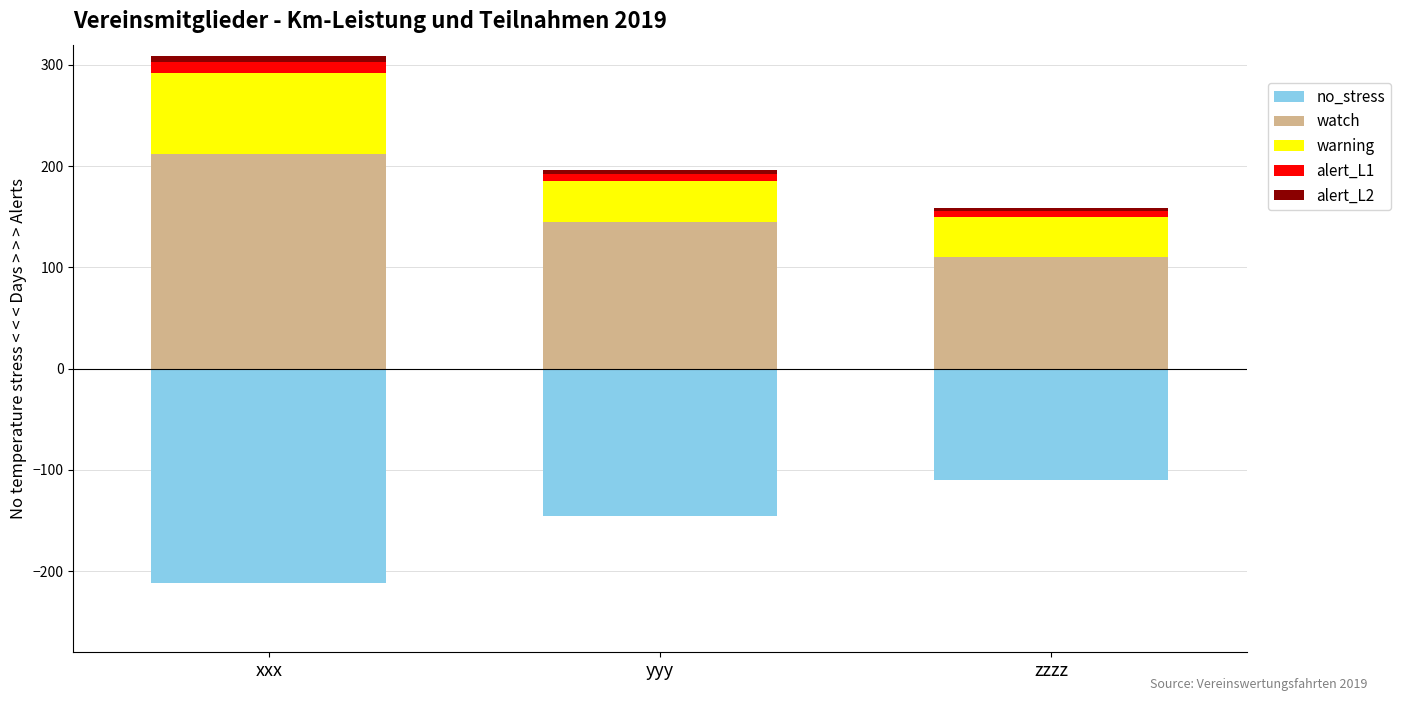

Count the warning values in the range 40 to 80.

3